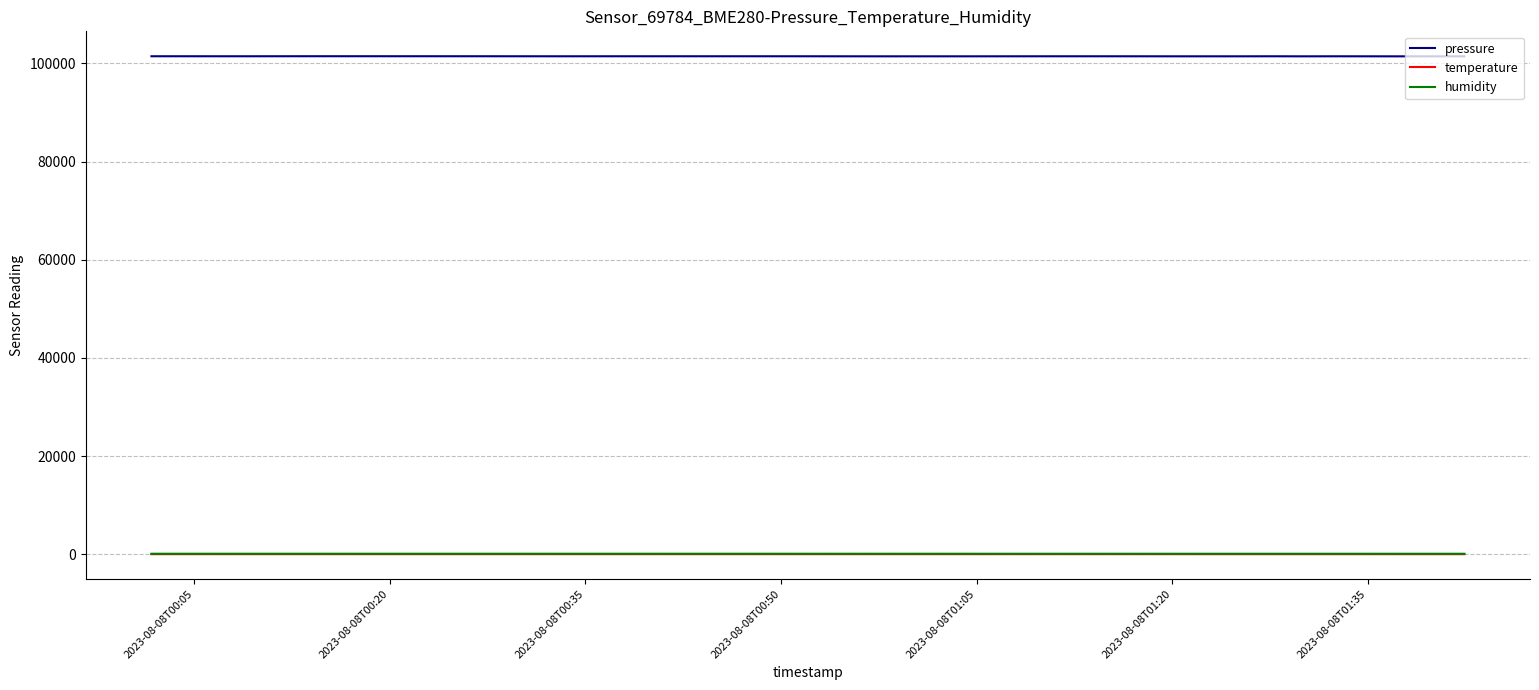

How many lines are shown in the chart?

3